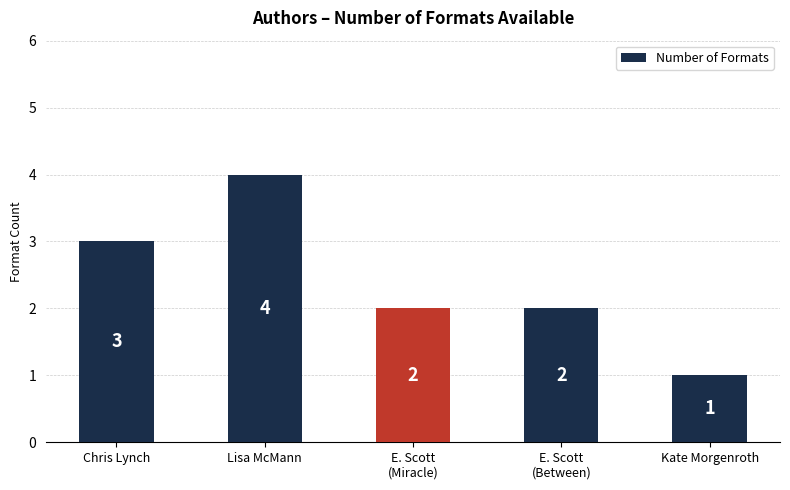

Is it true that the value at Lisa McMann is 6?

False